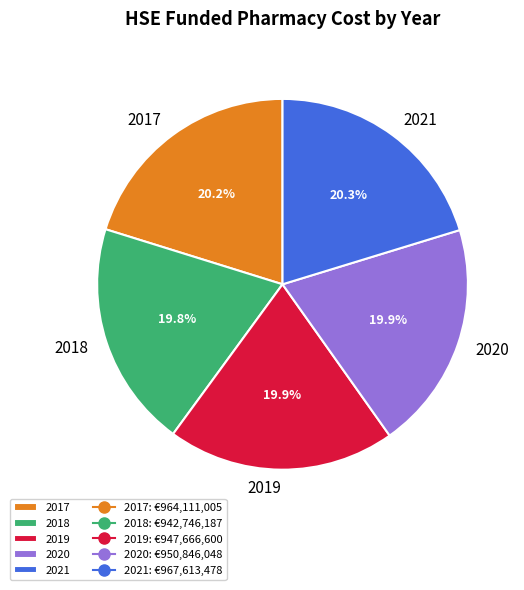

How many segments does this pie chart have?

5